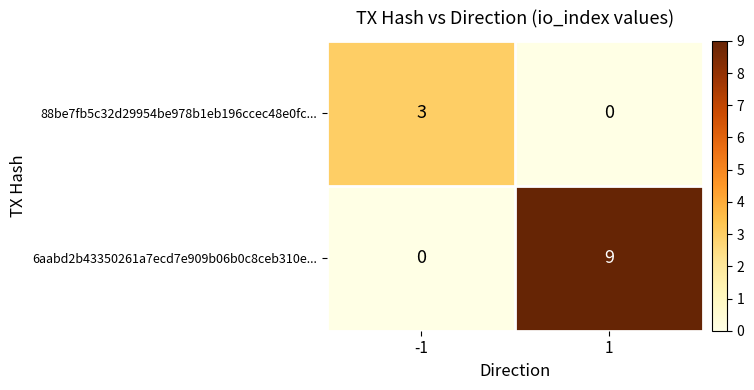

What is the difference between the 6aabd2b43350261a7ecd7e909b06b0c8ceb310e... values at 1 and -1?

9